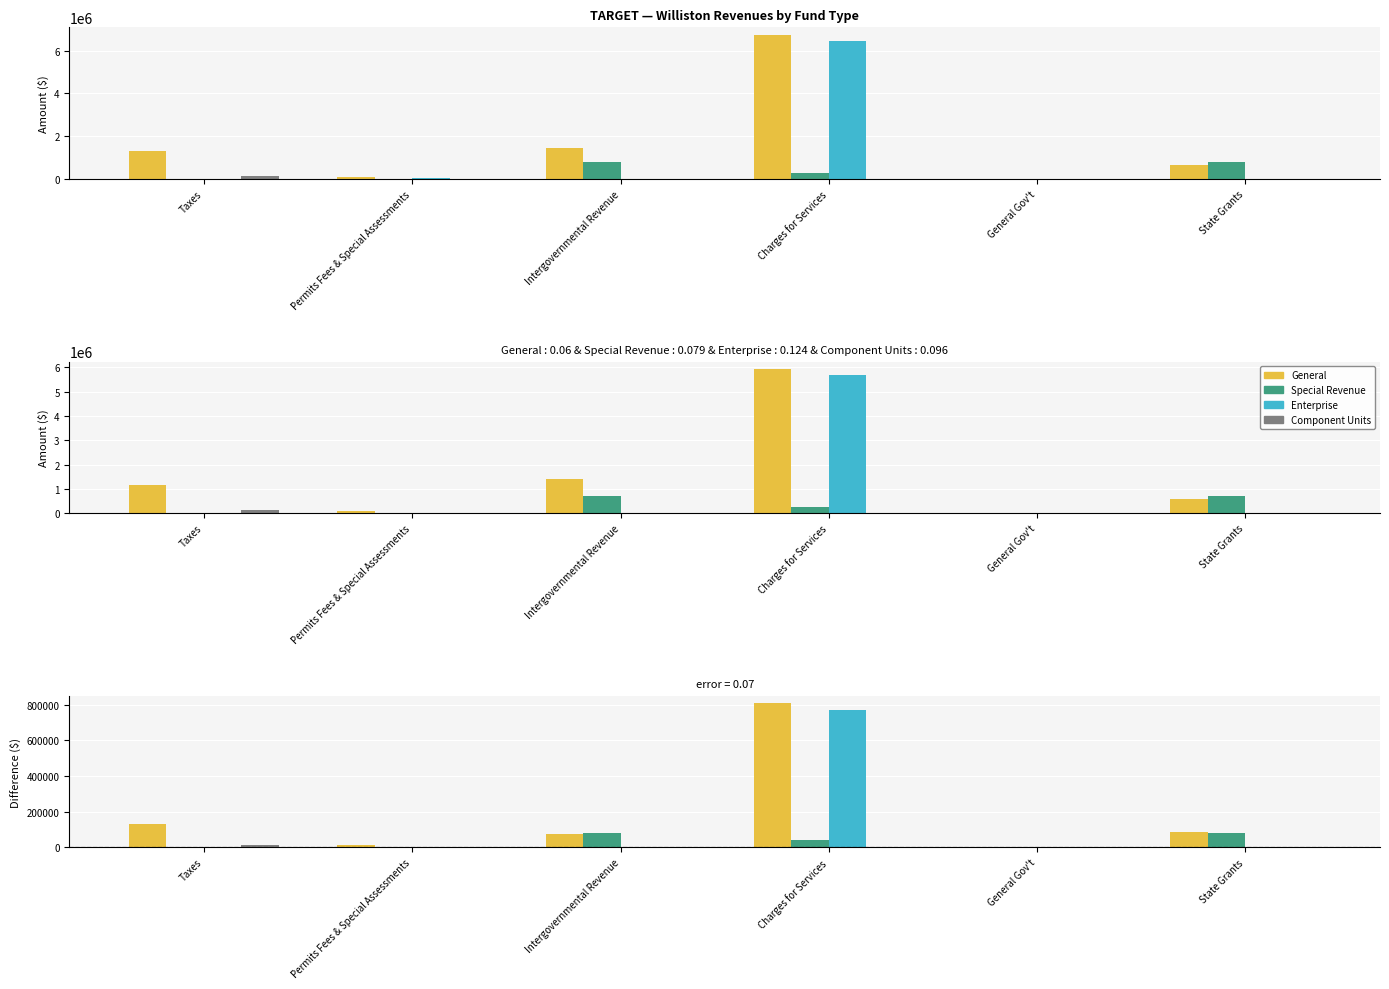

Is the value of Component Units at Taxes greater than the value of Enterprise at Taxes?

Yes